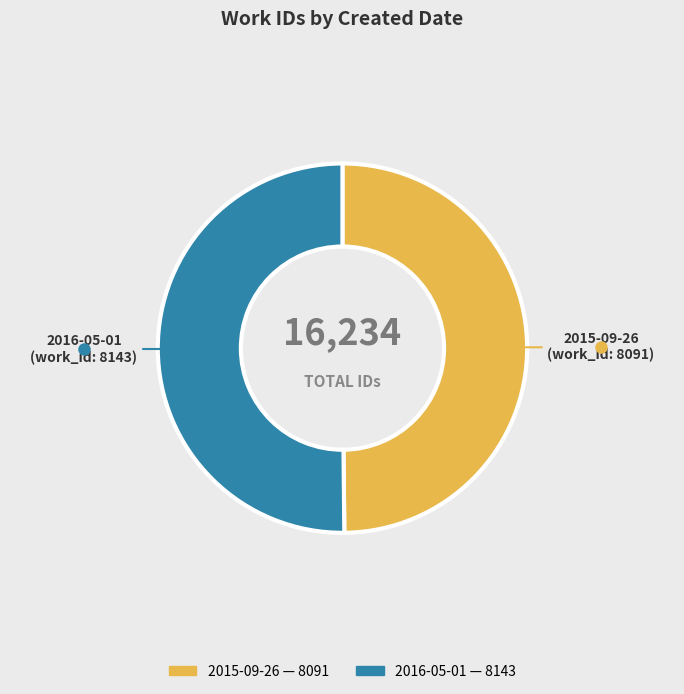

Is the sum of 2016-05-01 and 2015-09-26 greater than half?

Yes